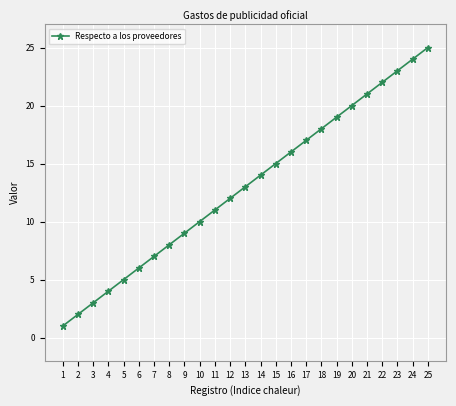

What is the difference between the second highest and second lowest values?

22